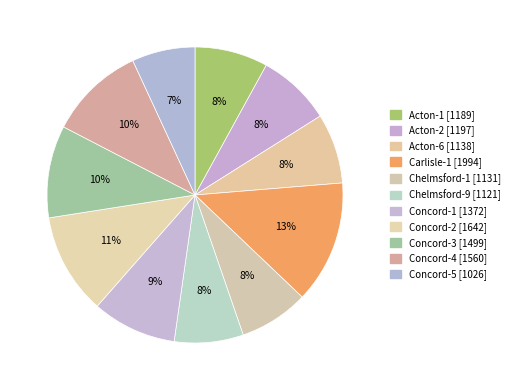

Combined, do Chelmsford-9 and Acton-6 account for over 50%?

No